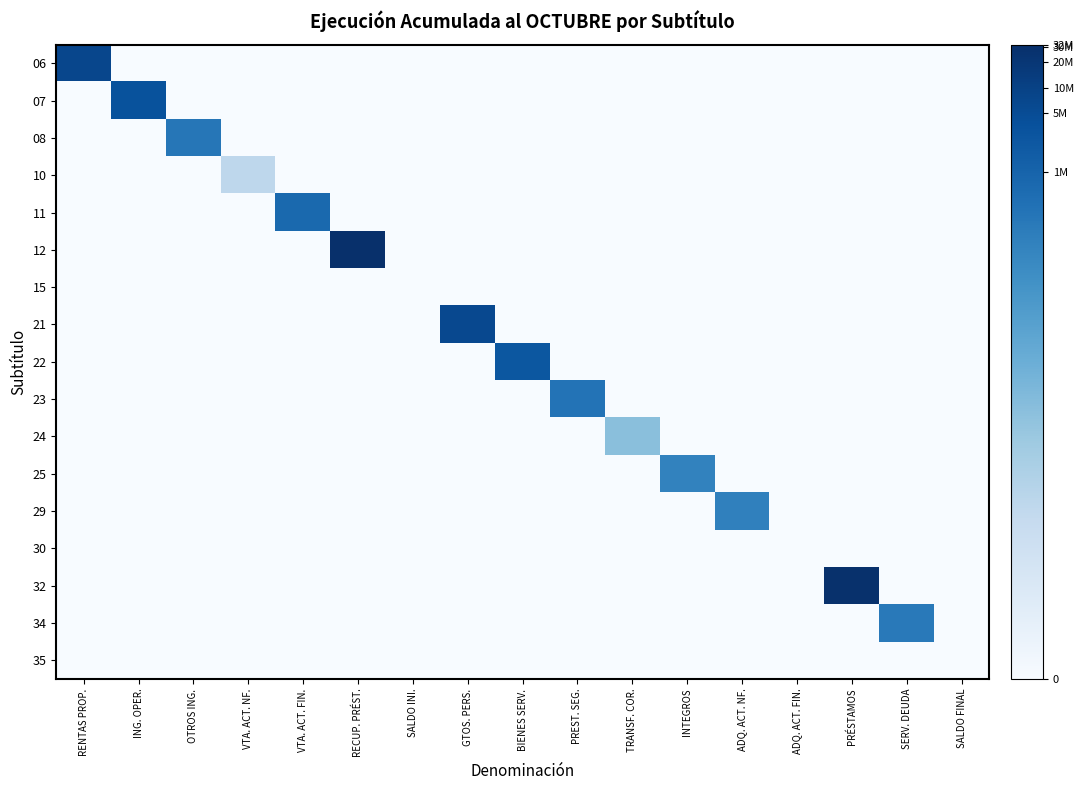

Reading left to right, what are all the values shown in this chart?

06: RENTAS PROP.=15.8	ING. OPER.=0.0	OTROS ING.=0.0	VTA. ACT. NF.=0.0	VTA. ACT. FIN.=0.0	RECUP. PRÉST.=0.0	SALDO INI.=0.0	GTOS. PERS.=0.0	BIENES SERV.=0.0	PREST. SEG.=0.0	TRANSF. COR.=0.0	INTEGROS=0.0	ADQ. ACT. NF.=0.0	ADQ. ACT. FIN.=0.0	PRÉSTAMOS=0.0	SERV. DEUDA=0.0	SALDO FINAL=0.0
07: RENTAS PROP.=0.0	ING. OPER.=15.0	OTROS ING.=0.0	VTA. ACT. NF.=0.0	VTA. ACT. FIN.=0.0	RECUP. PRÉST.=0.0	SALDO INI.=0.0	GTOS. PERS.=0.0	BIENES SERV.=0.0	PREST. SEG.=0.0	TRANSF. COR.=0.0	INTEGROS=0.0	ADQ. ACT. NF.=0.0	ADQ. ACT. FIN.=0.0	PRÉSTAMOS=0.0	SERV. DEUDA=0.0	SALDO FINAL=0.0
08: RENTAS PROP.=0.0	ING. OPER.=0.0	OTROS ING.=12.6	VTA. ACT. NF.=0.0	VTA. ACT. FIN.=0.0	RECUP. PRÉST.=0.0	SALDO INI.=0.0	GTOS. PERS.=0.0	BIENES SERV.=0.0	PREST. SEG.=0.0	TRANSF. COR.=0.0	INTEGROS=0.0	ADQ. ACT. NF.=0.0	ADQ. ACT. FIN.=0.0	PRÉSTAMOS=0.0	SERV. DEUDA=0.0	SALDO FINAL=0.0
10: RENTAS PROP.=0.0	ING. OPER.=0.0	OTROS ING.=0.0	VTA. ACT. NF.=4.8	VTA. ACT. FIN.=0.0	RECUP. PRÉST.=0.0	SALDO INI.=0.0	GTOS. PERS.=0.0	BIENES SERV.=0.0	PREST. SEG.=0.0	TRANSF. COR.=0.0	INTEGROS=0.0	ADQ. ACT. NF.=0.0	ADQ. ACT. FIN.=0.0	PRÉSTAMOS=0.0	SERV. DEUDA=0.0	SALDO FINAL=0.0
11: RENTAS PROP.=0.0	ING. OPER.=0.0	OTROS ING.=0.0	VTA. ACT. NF.=0.0	VTA. ACT. FIN.=13.5	RECUP. PRÉST.=0.0	SALDO INI.=0.0	GTOS. PERS.=0.0	BIENES SERV.=0.0	PREST. SEG.=0.0	TRANSF. COR.=0.0	INTEGROS=0.0	ADQ. ACT. NF.=0.0	ADQ. ACT. FIN.=0.0	PRÉSTAMOS=0.0	SERV. DEUDA=0.0	SALDO FINAL=0.0
12: RENTAS PROP.=0.0	ING. OPER.=0.0	OTROS ING.=0.0	VTA. ACT. NF.=0.0	VTA. ACT. FIN.=0.0	RECUP. PRÉST.=17.3	SALDO INI.=0.0	GTOS. PERS.=0.0	BIENES SERV.=0.0	PREST. SEG.=0.0	TRANSF. COR.=0.0	INTEGROS=0.0	ADQ. ACT. NF.=0.0	ADQ. ACT. FIN.=0.0	PRÉSTAMOS=0.0	SERV. DEUDA=0.0	SALDO FINAL=0.0
15: RENTAS PROP.=0.0	ING. OPER.=0.0	OTROS ING.=0.0	VTA. ACT. NF.=0.0	VTA. ACT. FIN.=0.0	RECUP. PRÉST.=0.0	SALDO INI.=0.0	GTOS. PERS.=0.0	BIENES SERV.=0.0	PREST. SEG.=0.0	TRANSF. COR.=0.0	INTEGROS=0.0	ADQ. ACT. NF.=0.0	ADQ. ACT. FIN.=0.0	PRÉSTAMOS=0.0	SERV. DEUDA=0.0	SALDO FINAL=0.0
21: RENTAS PROP.=0.0	ING. OPER.=0.0	OTROS ING.=0.0	VTA. ACT. NF.=0.0	VTA. ACT. FIN.=0.0	RECUP. PRÉST.=0.0	SALDO INI.=0.0	GTOS. PERS.=15.6	BIENES SERV.=0.0	PREST. SEG.=0.0	TRANSF. COR.=0.0	INTEGROS=0.0	ADQ. ACT. NF.=0.0	ADQ. ACT. FIN.=0.0	PRÉSTAMOS=0.0	SERV. DEUDA=0.0	SALDO FINAL=0.0
22: RENTAS PROP.=0.0	ING. OPER.=0.0	OTROS ING.=0.0	VTA. ACT. NF.=0.0	VTA. ACT. FIN.=0.0	RECUP. PRÉST.=0.0	SALDO INI.=0.0	GTOS. PERS.=0.0	BIENES SERV.=14.7	PREST. SEG.=0.0	TRANSF. COR.=0.0	INTEGROS=0.0	ADQ. ACT. NF.=0.0	ADQ. ACT. FIN.=0.0	PRÉSTAMOS=0.0	SERV. DEUDA=0.0	SALDO FINAL=0.0
23: RENTAS PROP.=0.0	ING. OPER.=0.0	OTROS ING.=0.0	VTA. ACT. NF.=0.0	VTA. ACT. FIN.=0.0	RECUP. PRÉST.=0.0	SALDO INI.=0.0	GTOS. PERS.=0.0	BIENES SERV.=0.0	PREST. SEG.=12.8	TRANSF. COR.=0.0	INTEGROS=0.0	ADQ. ACT. NF.=0.0	ADQ. ACT. FIN.=0.0	PRÉSTAMOS=0.0	SERV. DEUDA=0.0	SALDO FINAL=0.0
24: RENTAS PROP.=0.0	ING. OPER.=0.0	OTROS ING.=0.0	VTA. ACT. NF.=0.0	VTA. ACT. FIN.=0.0	RECUP. PRÉST.=0.0	SALDO INI.=0.0	GTOS. PERS.=0.0	BIENES SERV.=0.0	PREST. SEG.=0.0	TRANSF. COR.=7.3	INTEGROS=0.0	ADQ. ACT. NF.=0.0	ADQ. ACT. FIN.=0.0	PRÉSTAMOS=0.0	SERV. DEUDA=0.0	SALDO FINAL=0.0
25: RENTAS PROP.=0.0	ING. OPER.=0.0	OTROS ING.=0.0	VTA. ACT. NF.=0.0	VTA. ACT. FIN.=0.0	RECUP. PRÉST.=0.0	SALDO INI.=0.0	GTOS. PERS.=0.0	BIENES SERV.=0.0	PREST. SEG.=0.0	TRANSF. COR.=0.0	INTEGROS=11.8	ADQ. ACT. NF.=0.0	ADQ. ACT. FIN.=0.0	PRÉSTAMOS=0.0	SERV. DEUDA=0.0	SALDO FINAL=0.0
29: RENTAS PROP.=0.0	ING. OPER.=0.0	OTROS ING.=0.0	VTA. ACT. NF.=0.0	VTA. ACT. FIN.=0.0	RECUP. PRÉST.=0.0	SALDO INI.=0.0	GTOS. PERS.=0.0	BIENES SERV.=0.0	PREST. SEG.=0.0	TRANSF. COR.=0.0	INTEGROS=0.0	ADQ. ACT. NF.=11.9	ADQ. ACT. FIN.=0.0	PRÉSTAMOS=0.0	SERV. DEUDA=0.0	SALDO FINAL=0.0
30: RENTAS PROP.=0.0	ING. OPER.=0.0	OTROS ING.=0.0	VTA. ACT. NF.=0.0	VTA. ACT. FIN.=0.0	RECUP. PRÉST.=0.0	SALDO INI.=0.0	GTOS. PERS.=0.0	BIENES SERV.=0.0	PREST. SEG.=0.0	TRANSF. COR.=0.0	INTEGROS=0.0	ADQ. ACT. NF.=0.0	ADQ. ACT. FIN.=0.0	PRÉSTAMOS=0.0	SERV. DEUDA=0.0	SALDO FINAL=0.0
32: RENTAS PROP.=0.0	ING. OPER.=0.0	OTROS ING.=0.0	VTA. ACT. NF.=0.0	VTA. ACT. FIN.=0.0	RECUP. PRÉST.=0.0	SALDO INI.=0.0	GTOS. PERS.=0.0	BIENES SERV.=0.0	PREST. SEG.=0.0	TRANSF. COR.=0.0	INTEGROS=0.0	ADQ. ACT. NF.=0.0	ADQ. ACT. FIN.=0.0	PRÉSTAMOS=17.2	SERV. DEUDA=0.0	SALDO FINAL=0.0
34: RENTAS PROP.=0.0	ING. OPER.=0.0	OTROS ING.=0.0	VTA. ACT. NF.=0.0	VTA. ACT. FIN.=0.0	RECUP. PRÉST.=0.0	SALDO INI.=0.0	GTOS. PERS.=0.0	BIENES SERV.=0.0	PREST. SEG.=0.0	TRANSF. COR.=0.0	INTEGROS=0.0	ADQ. ACT. NF.=0.0	ADQ. ACT. FIN.=0.0	PRÉSTAMOS=0.0	SERV. DEUDA=12.4	SALDO FINAL=0.0
35: RENTAS PROP.=0.0	ING. OPER.=0.0	OTROS ING.=0.0	VTA. ACT. NF.=0.0	VTA. ACT. FIN.=0.0	RECUP. PRÉST.=0.0	SALDO INI.=0.0	GTOS. PERS.=0.0	BIENES SERV.=0.0	PREST. SEG.=0.0	TRANSF. COR.=0.0	INTEGROS=0.0	ADQ. ACT. NF.=0.0	ADQ. ACT. FIN.=0.0	PRÉSTAMOS=0.0	SERV. DEUDA=0.0	SALDO FINAL=0.0